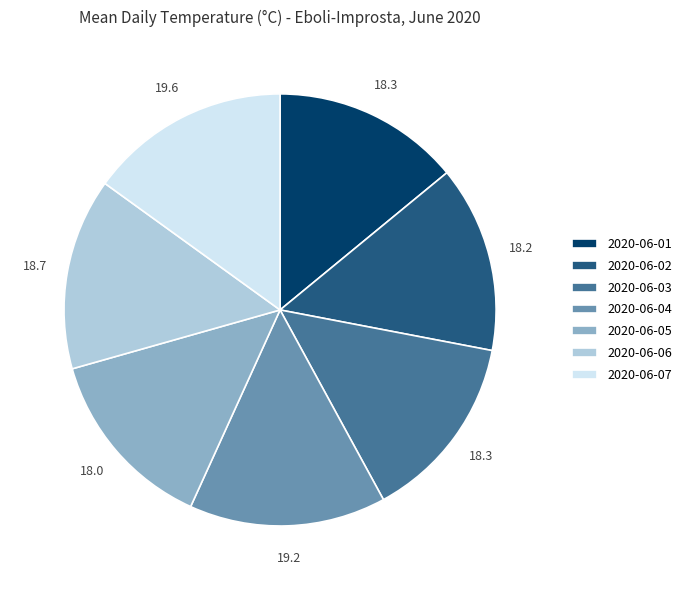

Combined, do 2020-06-04 and 2020-06-03 account for over 50%?

No